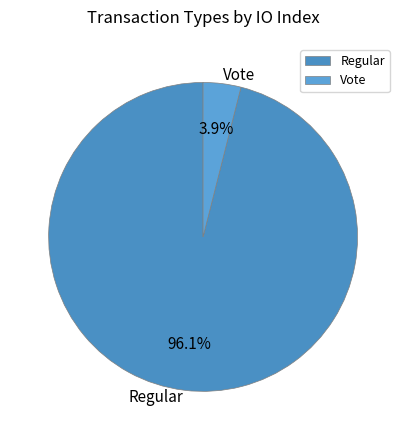

To the nearest percent, what percentage of the pie is Regular?

96%